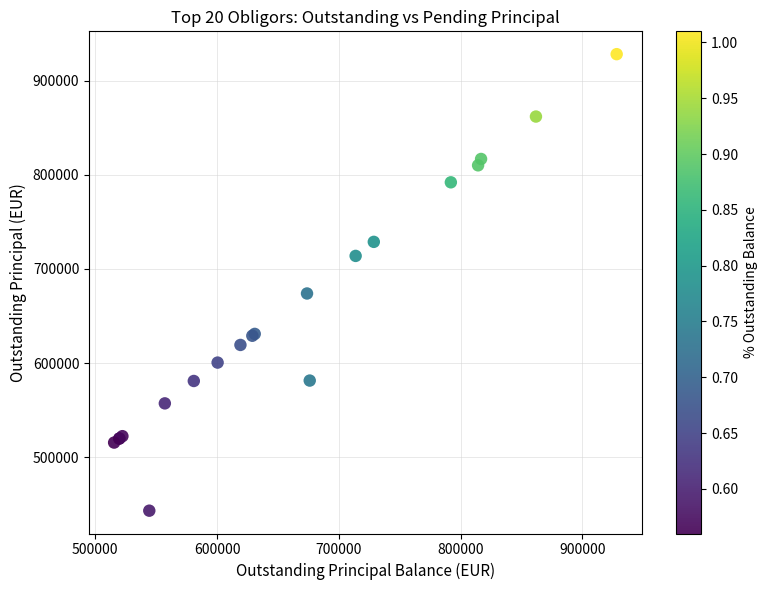

What Y value in the scatter plot is closest to 685639?

673885.9